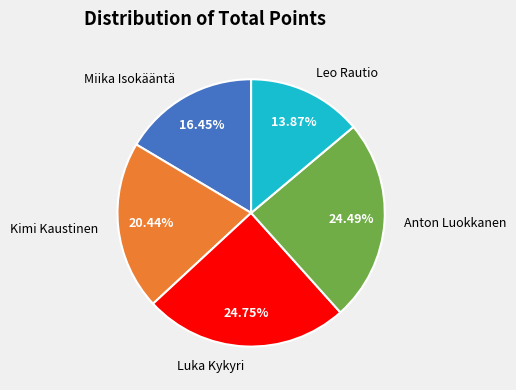

Approximately how many times larger is the value at Luka Kykyri compared to Anton Luokkanen?

1.0